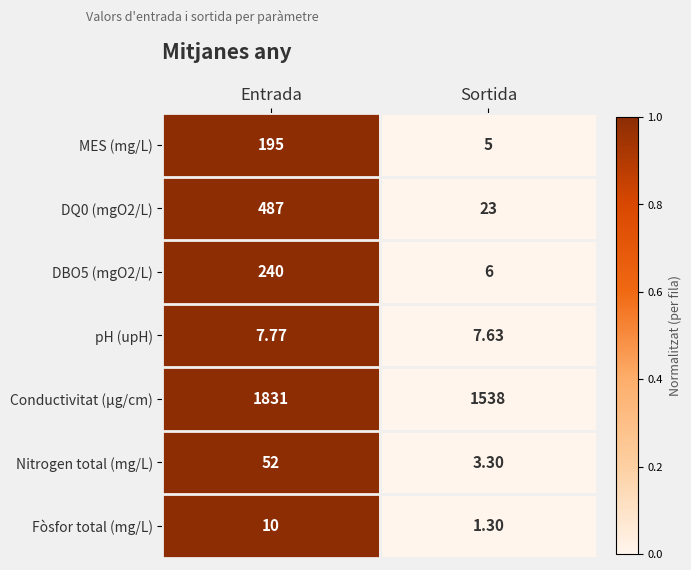

Which series has the largest total across all categories?

Conductivitat (µg/cm)